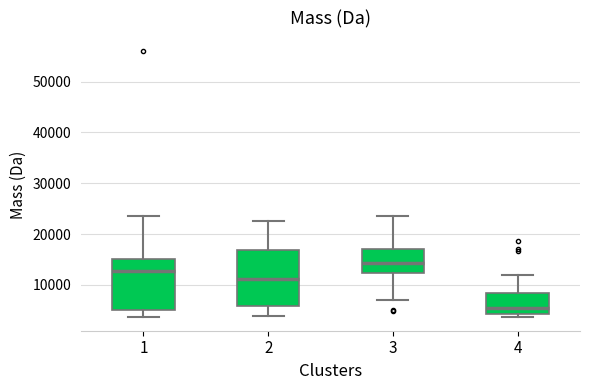

Reading left to right, read every box against the y-axis: the position of its median line, the range the box covers, and the ends of its whiskers. The values are not printed on the chart, so give them approximately, as read against the axis.

1: median 13000, box 5000 to 15000, whiskers 4000 to 24000
2: median 11000, box 6000 to 17000, whiskers 4000 to 23000
3: median 14000, box 12000 to 17000, whiskers 7000 to 24000
4: median 5000, box 4000 to 8000, whiskers 4000 (just below the box's lower edge) to 12000